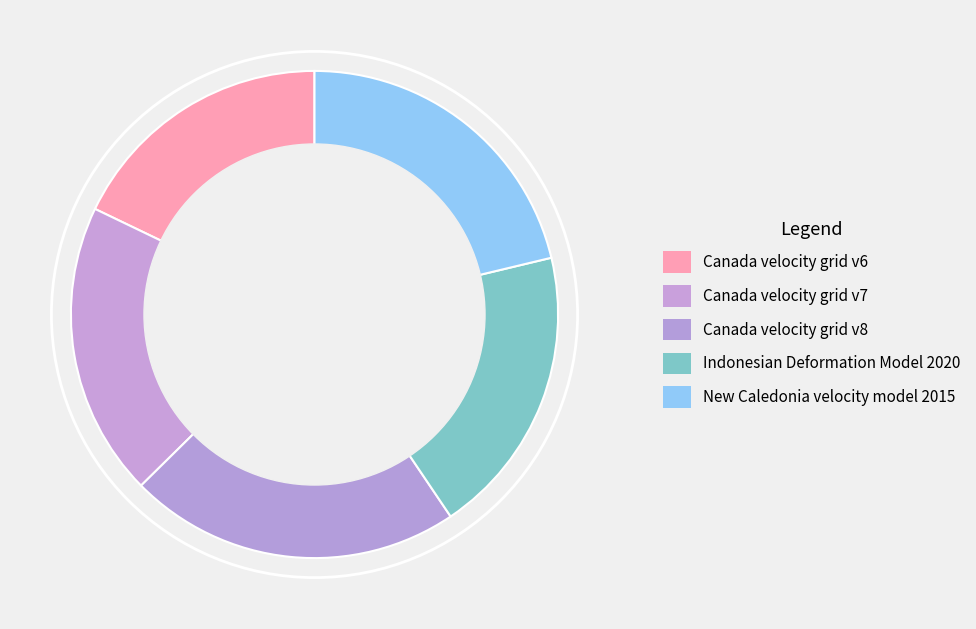

How many slices are in this pie chart?

5